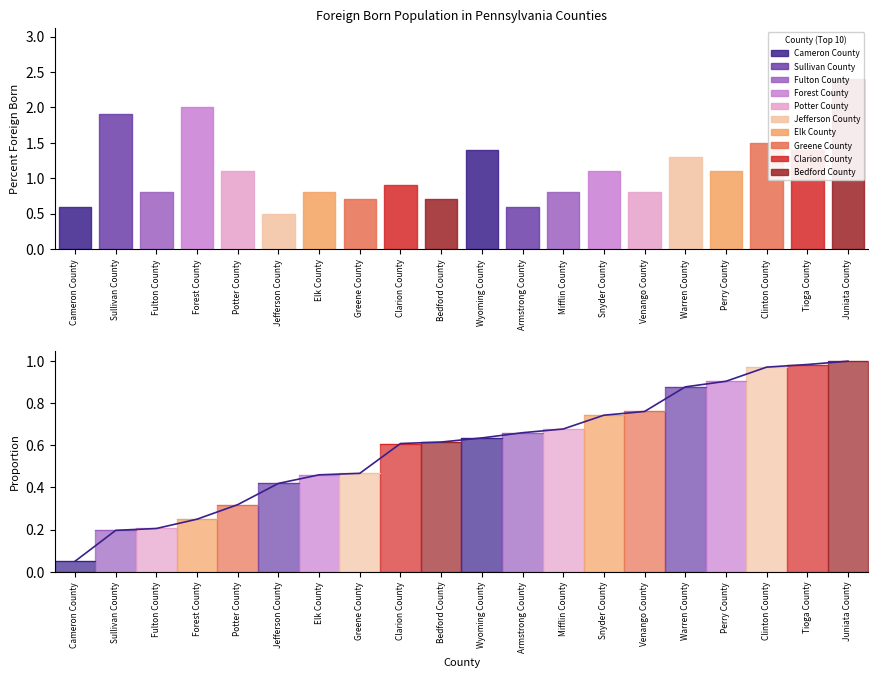

List the labels in order of value, largest first.

Juniata County, Tioga County, Clinton County, Perry County, Warren County, Venango County, Snyder County, Mifflin County, Armstrong County, Wyoming County, Bedford County, Clarion County, Greene County, Elk County, Jefferson County, Potter County, Forest County, Fulton County, Sullivan County, Cameron County